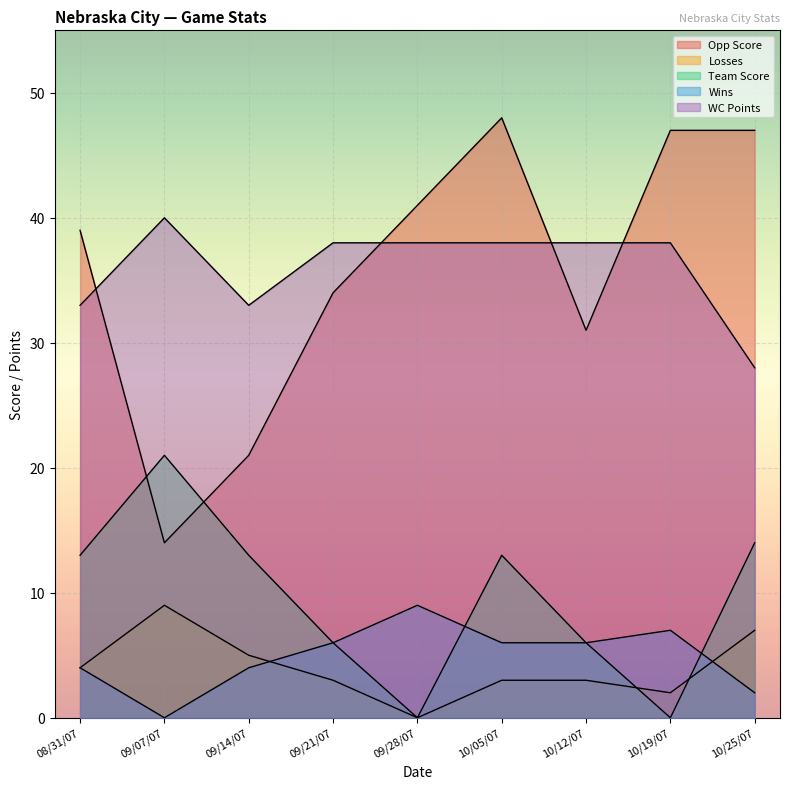

What is the sum of the Losses values at 10/05/07 and 09/28/07?

3